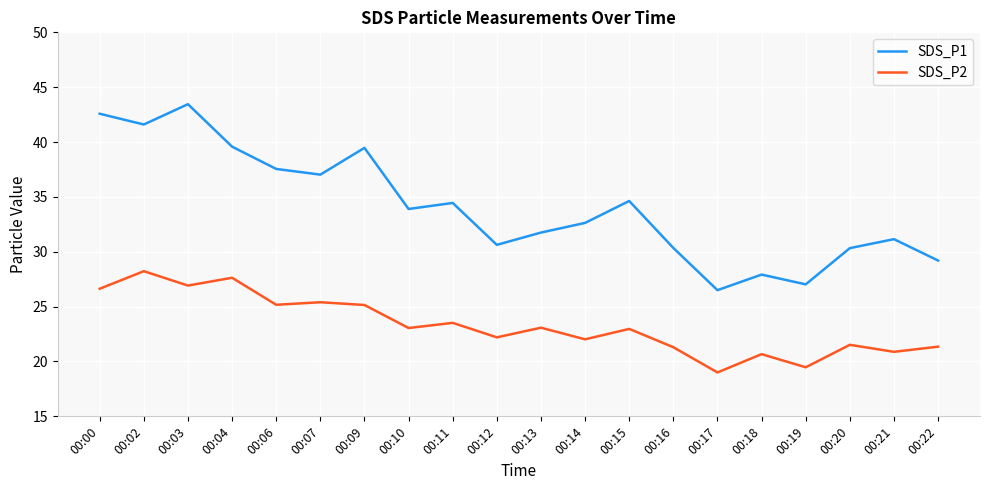

Which category has the lowest value in the SDS_P1 series?

00:17